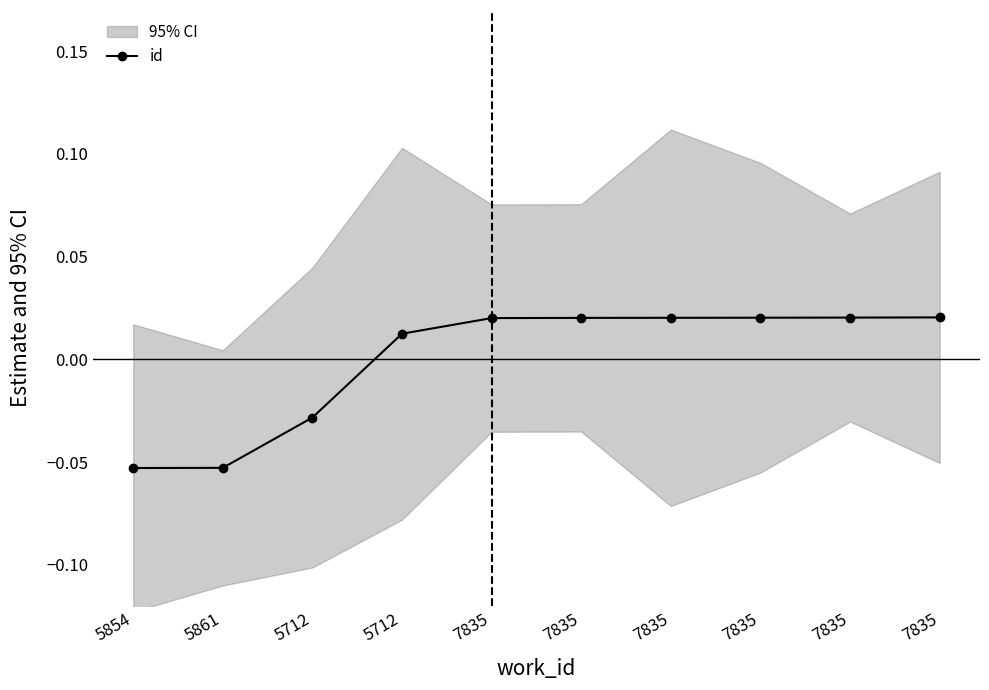

What is the label of the 8th point from the left?

7835